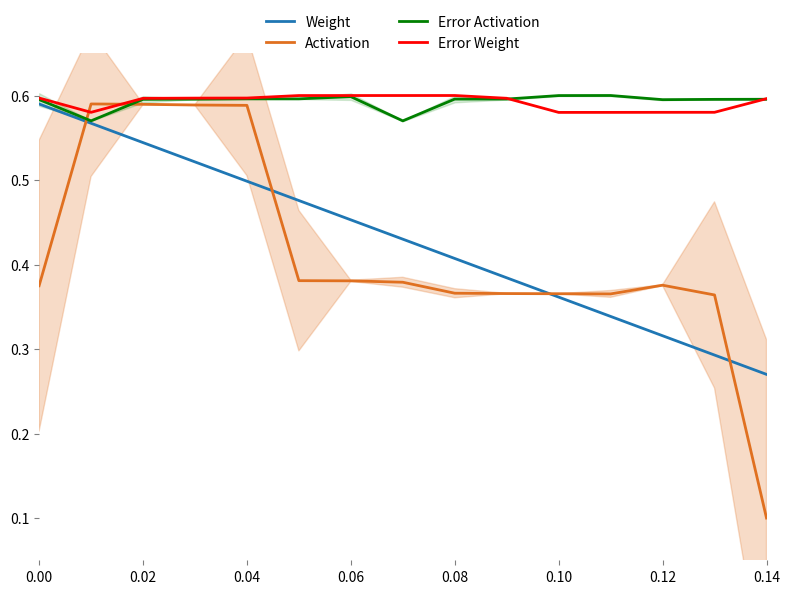

True or false: Error Activation has a value of 0.9 at 0.14.

False